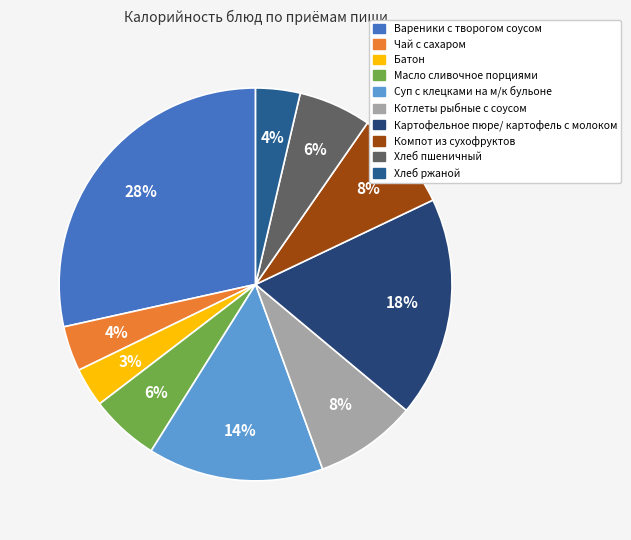

Rank the categories by value from lowest to highest.

Батон, Хлеб ржаной, Чай с сахаром, Масло сливочное порциями, Хлеб пшеничный, Компот из сухофруктов, Котлеты рыбные с соусом, Суп с клецками на м/к бульоне, Картофельное пюре/ картофель с молоком, Вареники с творогом соусом